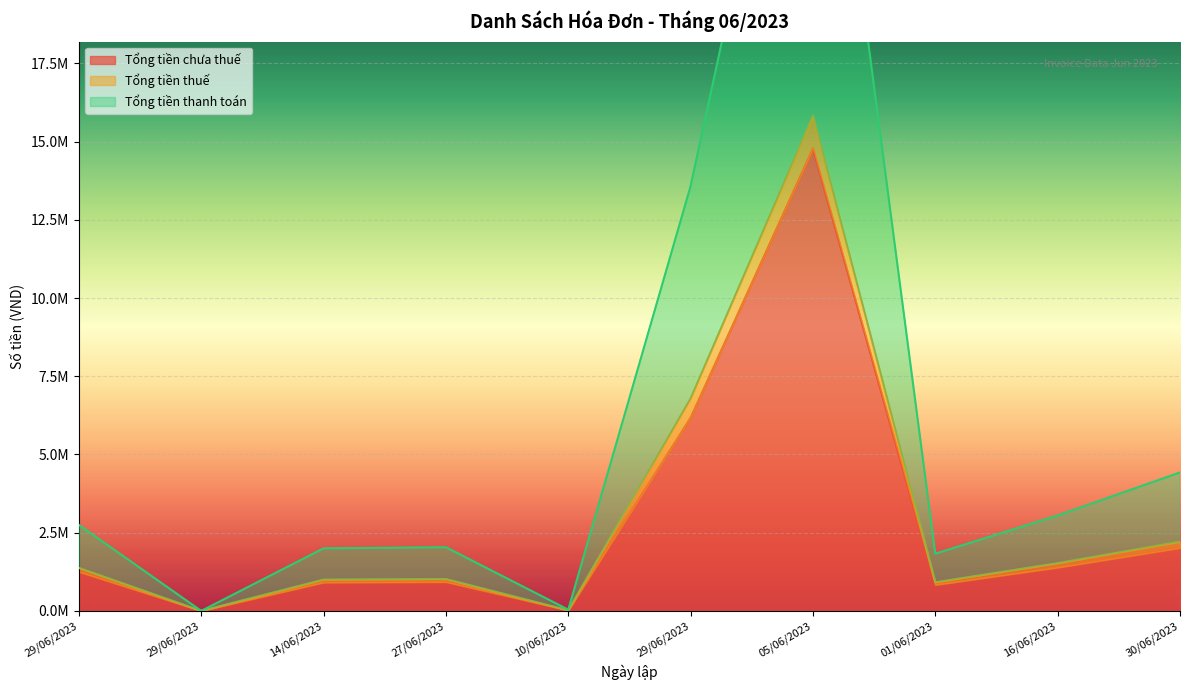

What are all the series names shown in the legend?

Tổng tiền chưa thuế, Tổng tiền thuế, Tổng tiền thanh toán